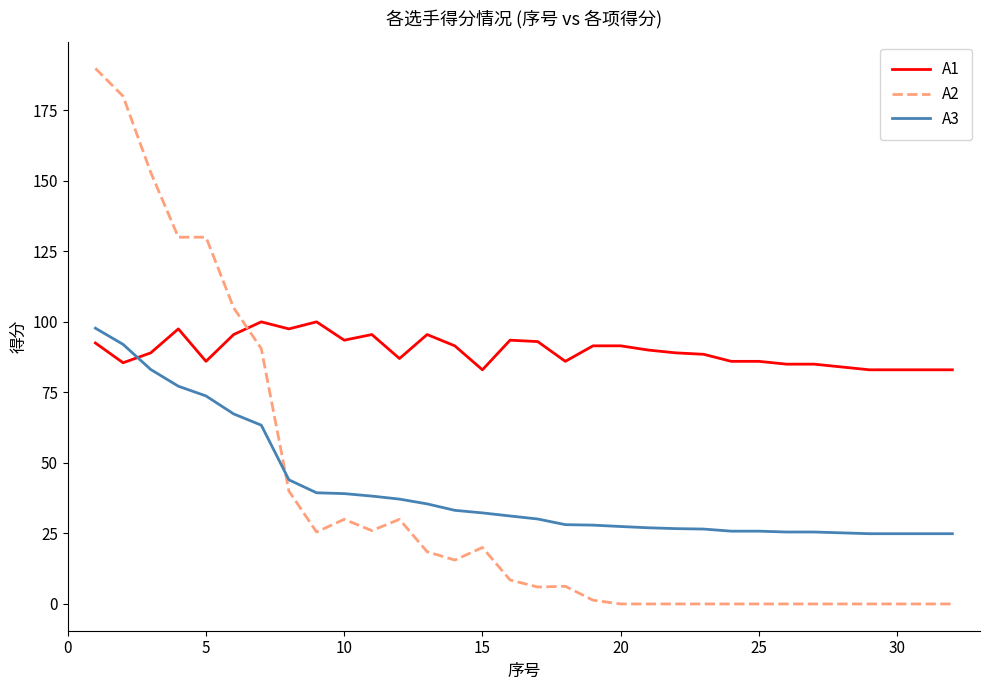

What is the minimum value for A3?

24.9